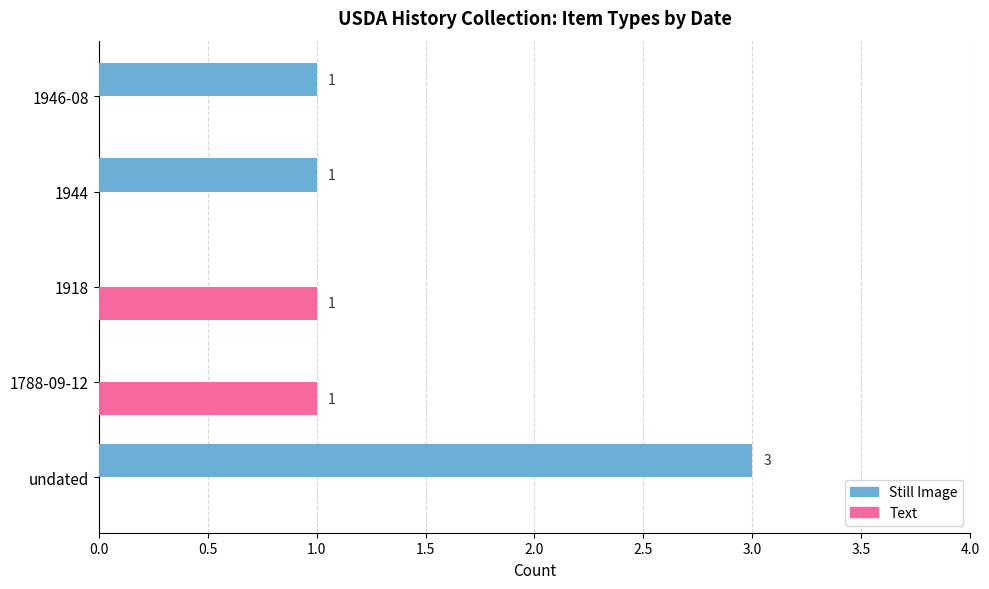

Which series has the largest total across all categories?

Still Image